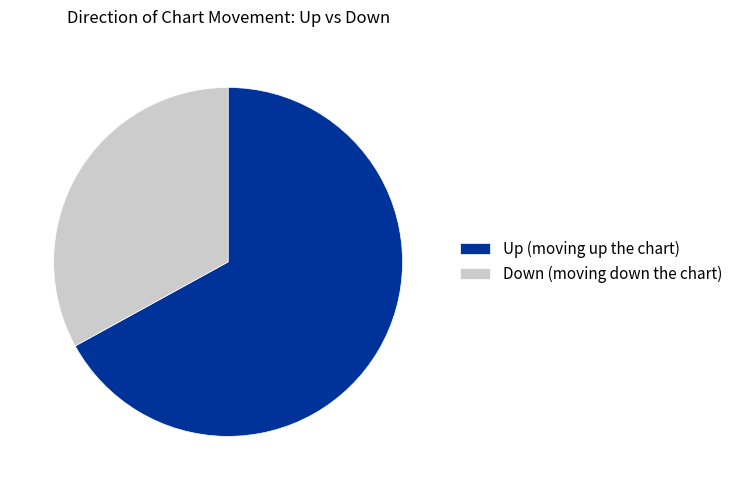

Is the sum of Up (moving up the chart) and Down (moving down the chart) greater than half?

Yes